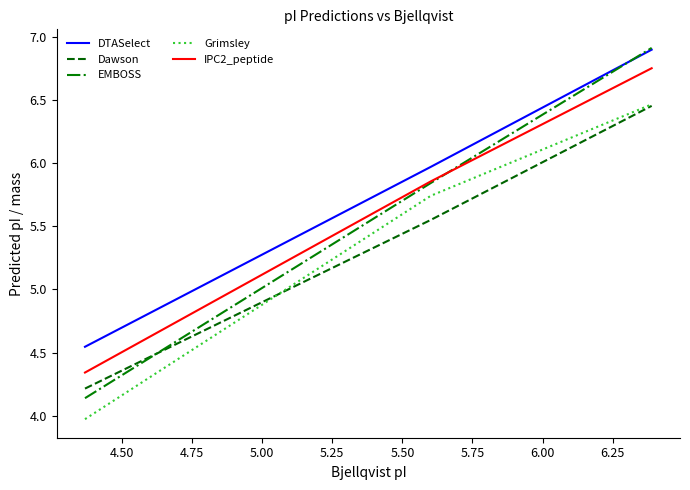

Which series has the widest spread of values?

EMBOSS